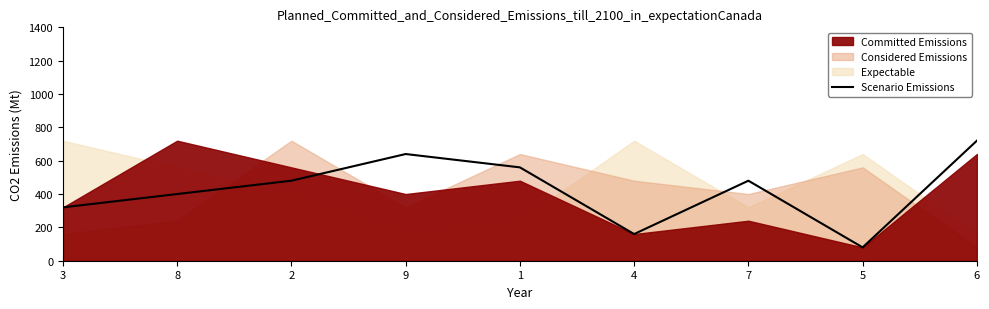

True or false: the data shows 118 at 5.

False